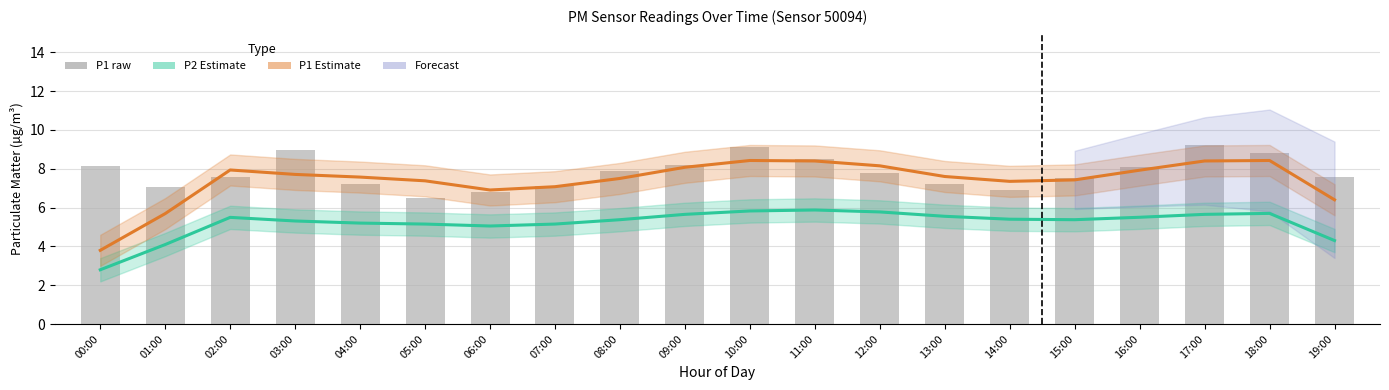

What is the value of the P2 (Estimate) bar at the 16th from the left?

5.4